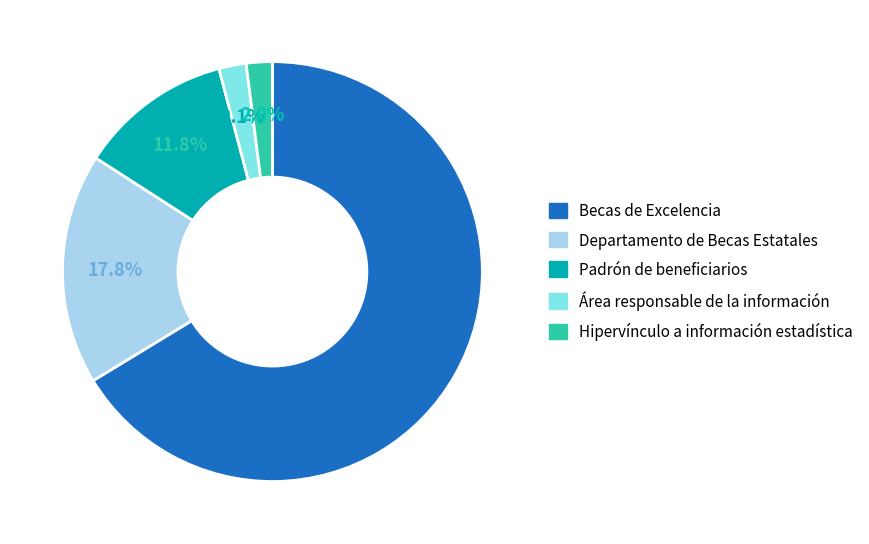

Is it true that Becas de Excelencia is 66% of the pie?

True